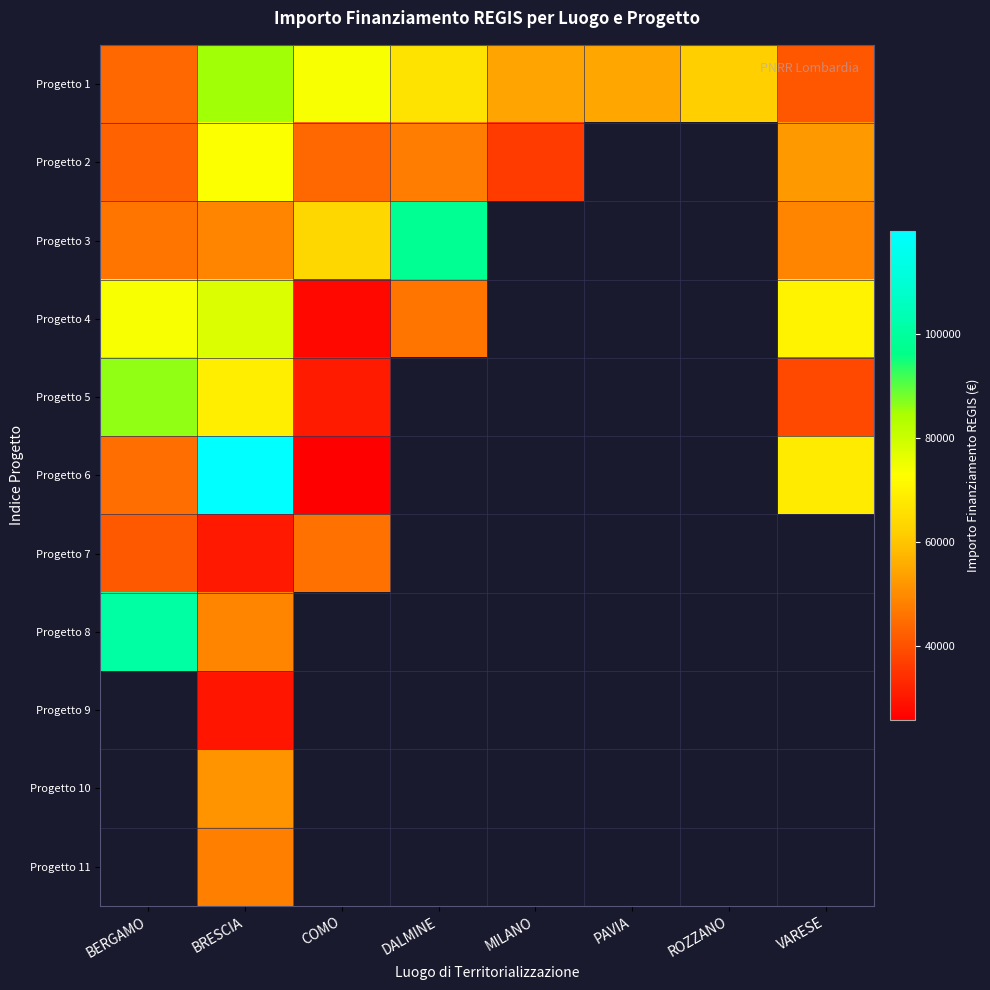

What is the maximum value shown in the chart?

119783.4